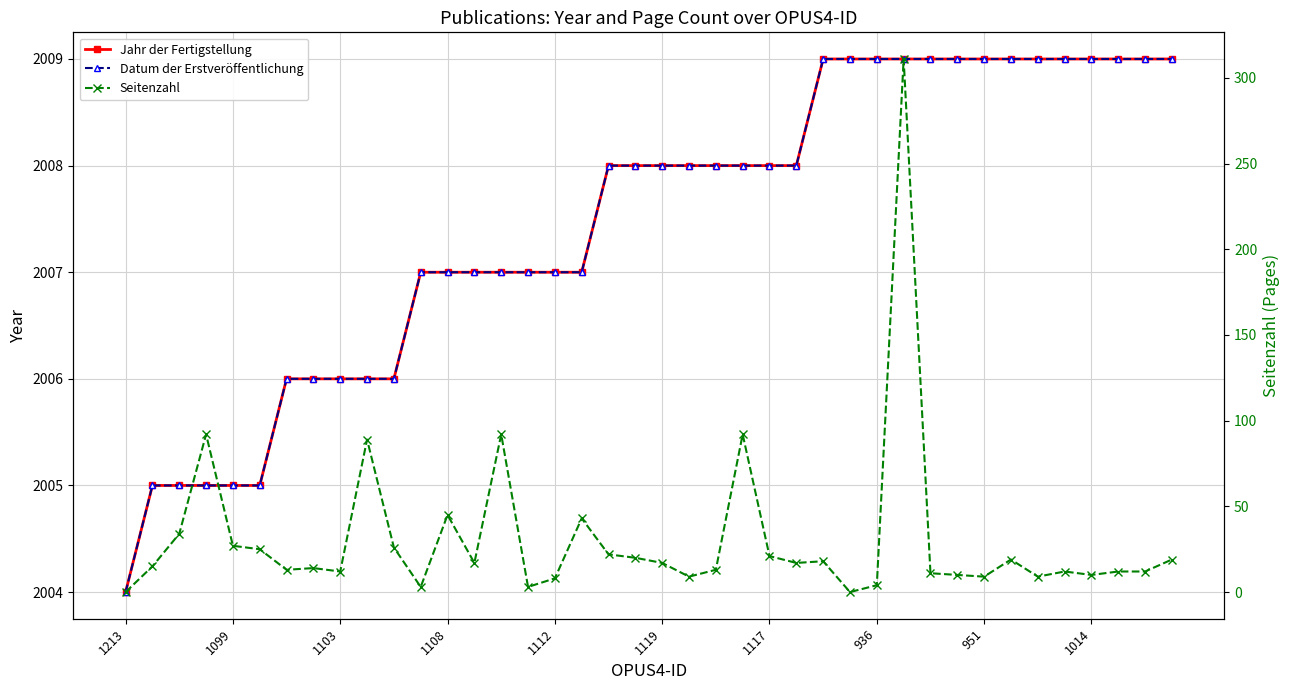

How many lines are shown in the chart?

3